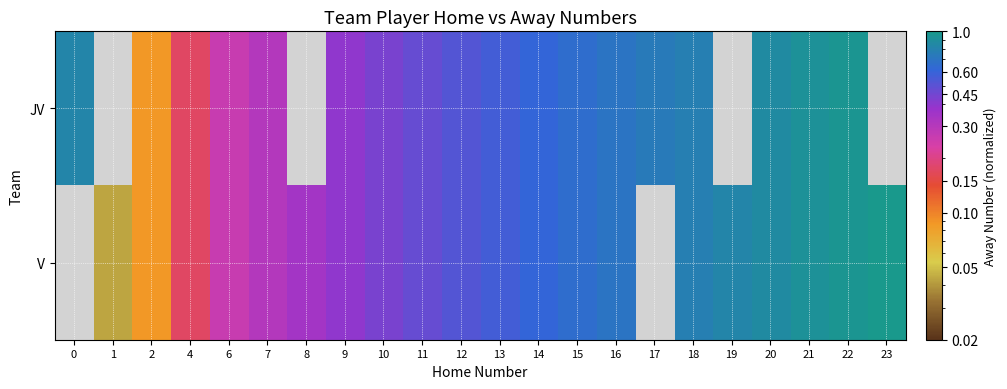

Is it true that JV equals 0.7 at 16?

True